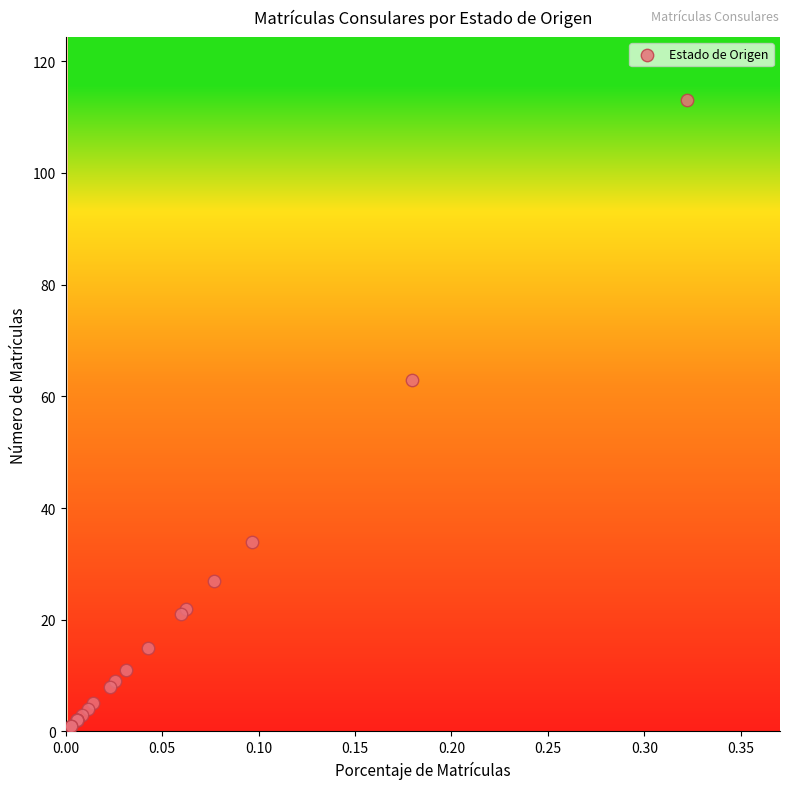

What Y value in the scatter plot is closest to 57?

63